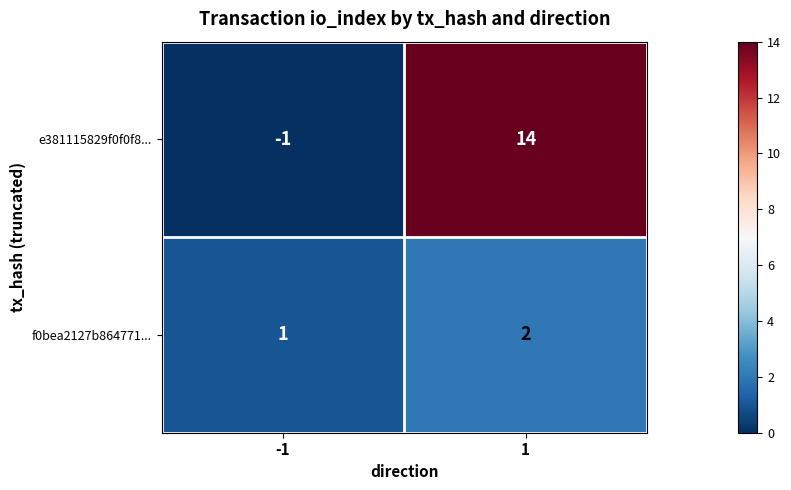

Reading left to right, list all the values displayed in this chart.

e381115829f0f0f8...: -1	14
f0bea2127b864771...: 1	2